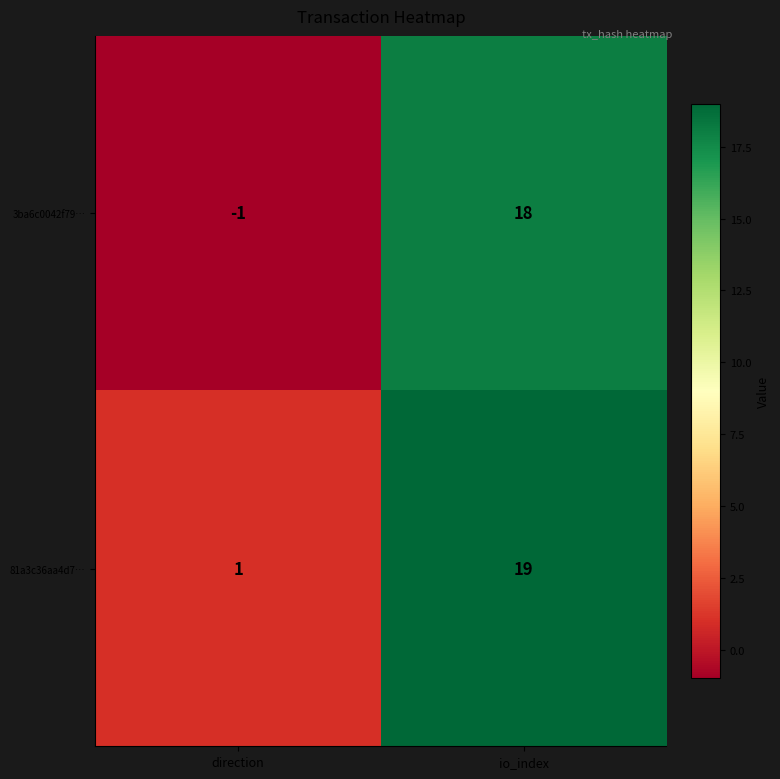

Where is 3ba6c0042f79… nearest to the value 8?

direction